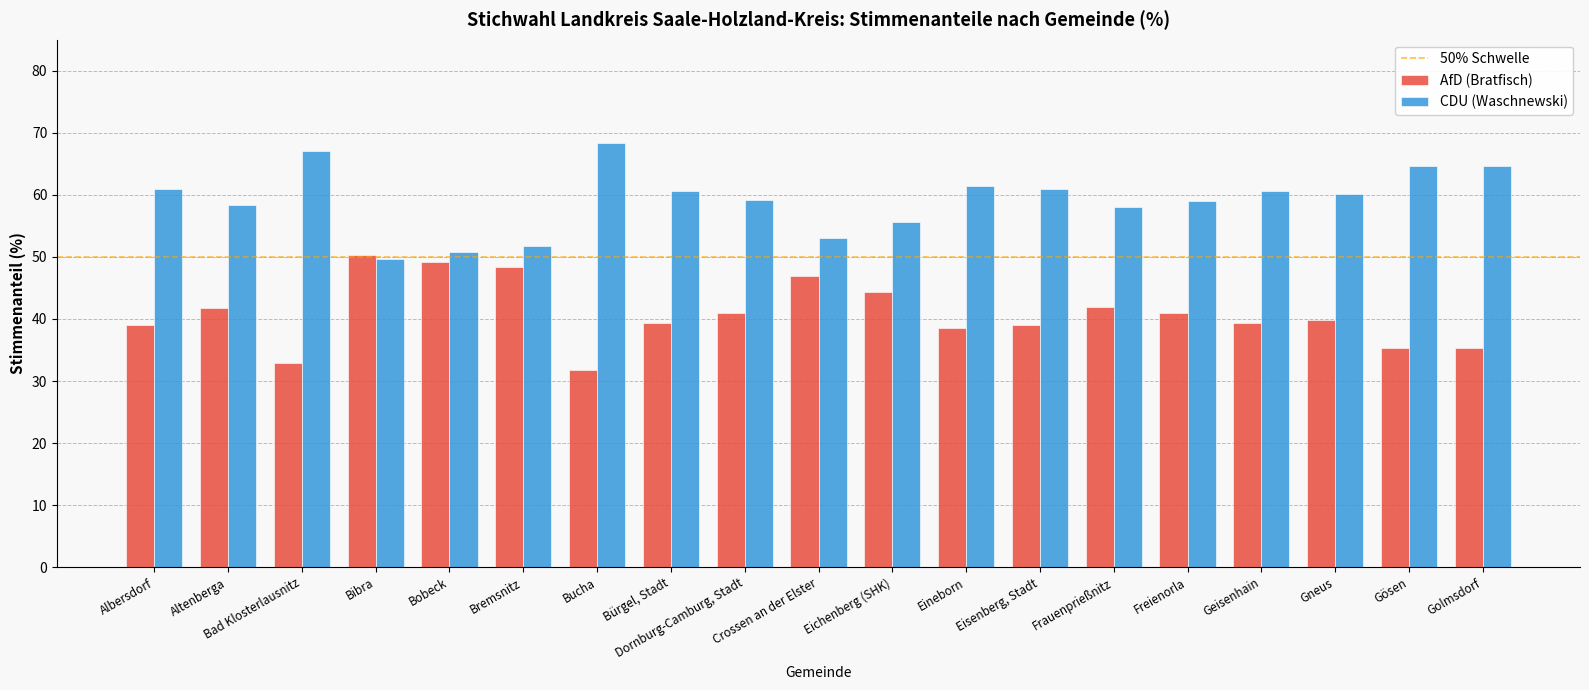

At Eisenberg, Stadt, list the series in order from largest to smallest.

CDU (Waschnewski), AfD (Bratfisch)